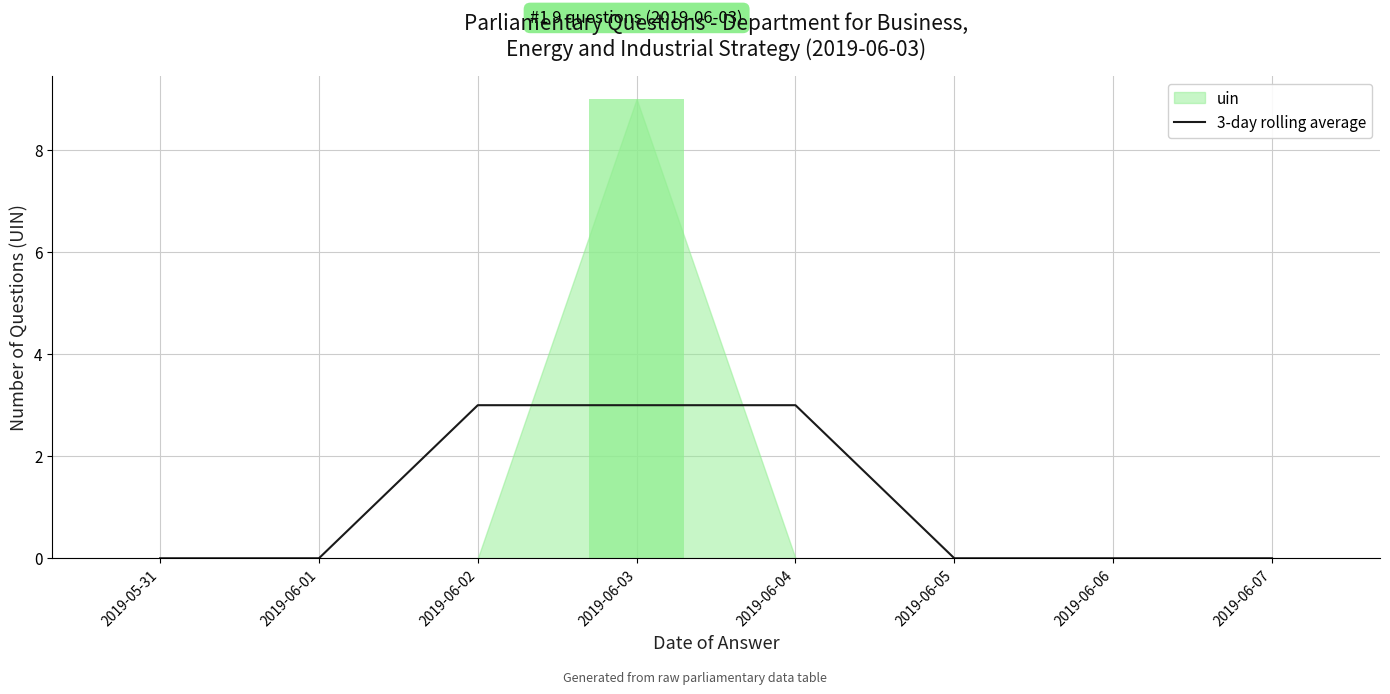

How many data points are above 0?

3